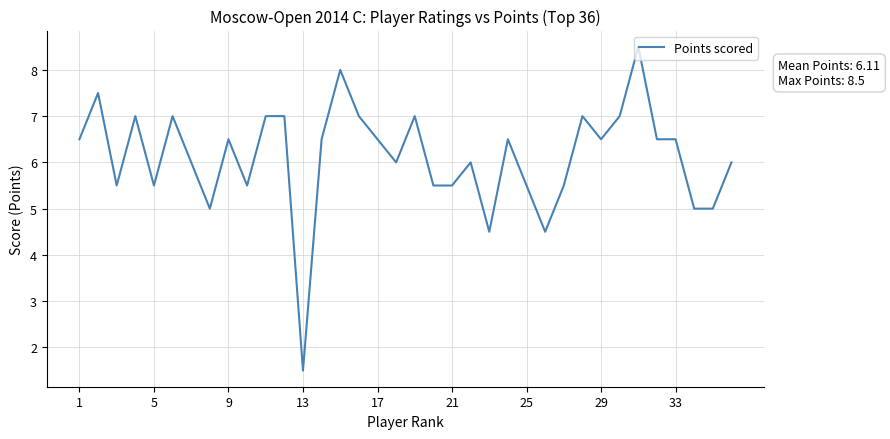

What is the greatest value displayed?

8.5